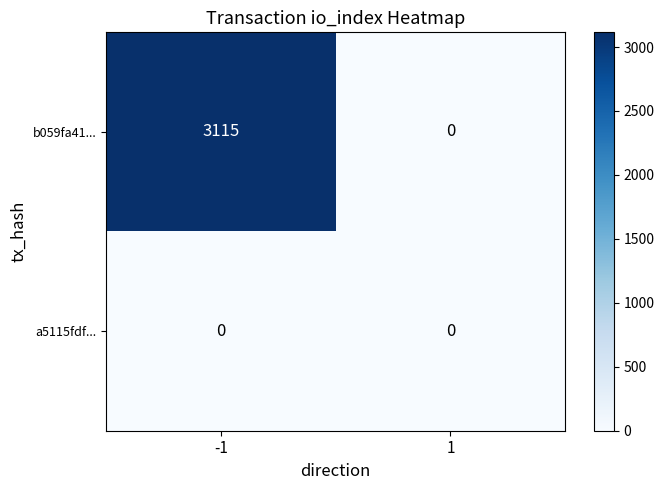

Reading right to left, transcribe all the data shown in this chart.

b059fa41...: 1=0	-1=3115
a5115fdf...: 1=0	-1=0